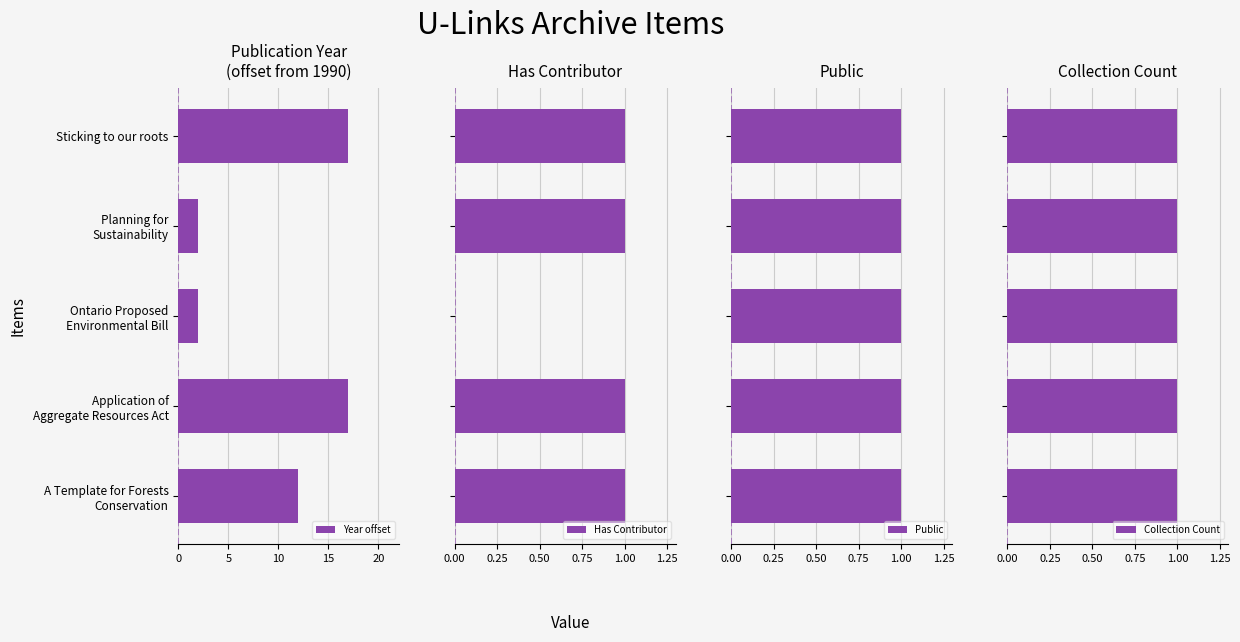

True or false: Collection Count has a value of 1.0 at 15.

False